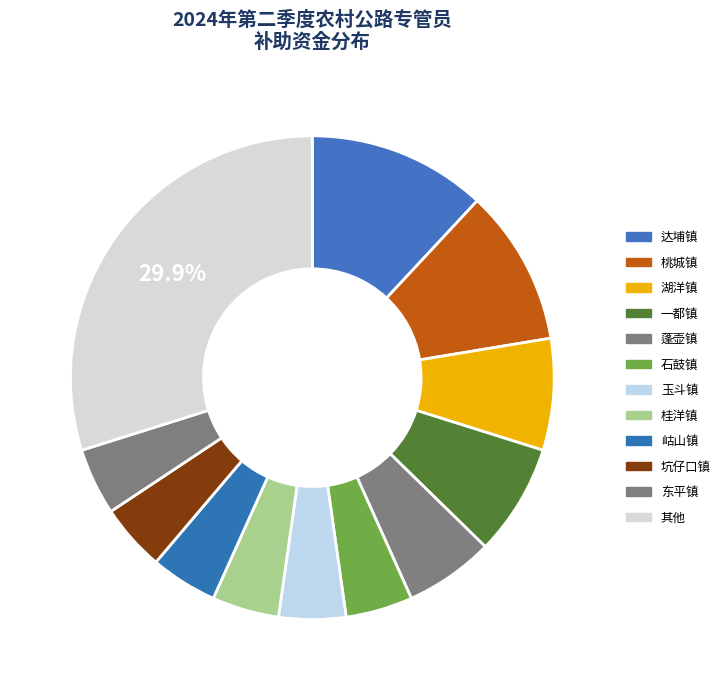

Is there a majority slice in this chart?

No